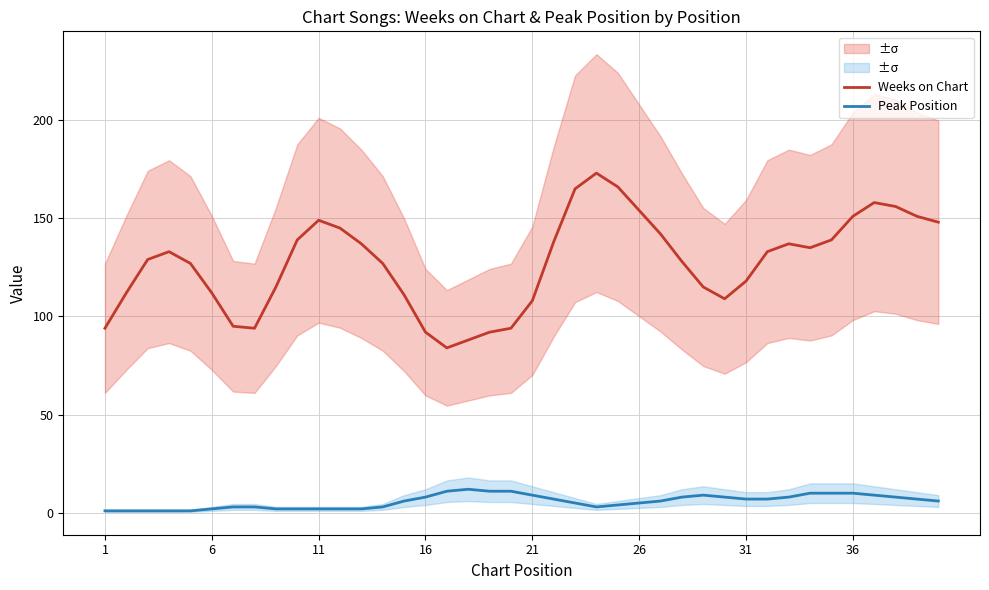

How many lines are shown in the chart?

2